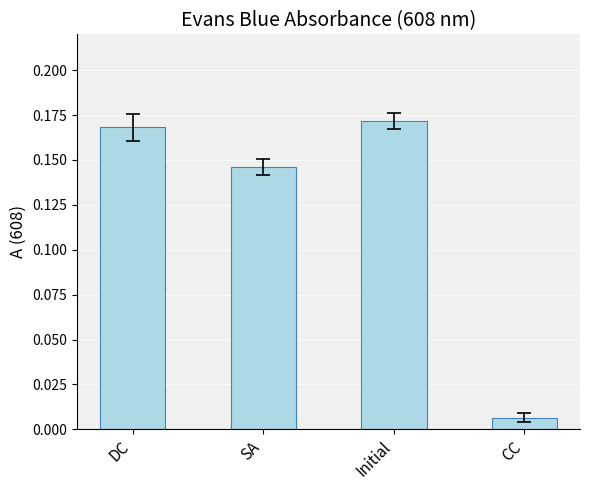

At which label is the value closest to 0?

CC